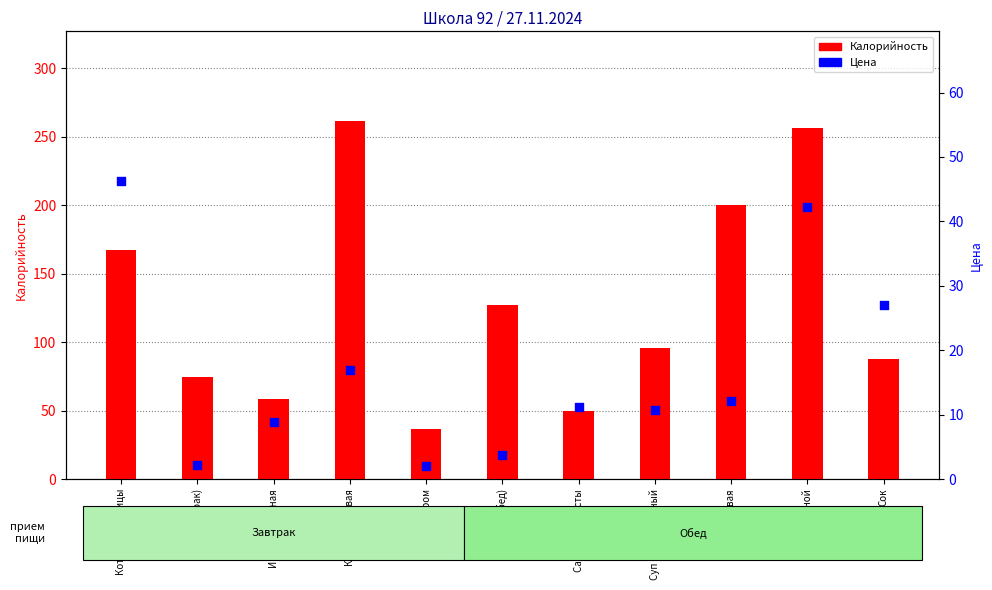

What are all the series names shown in the legend?

Калорийность, Цена